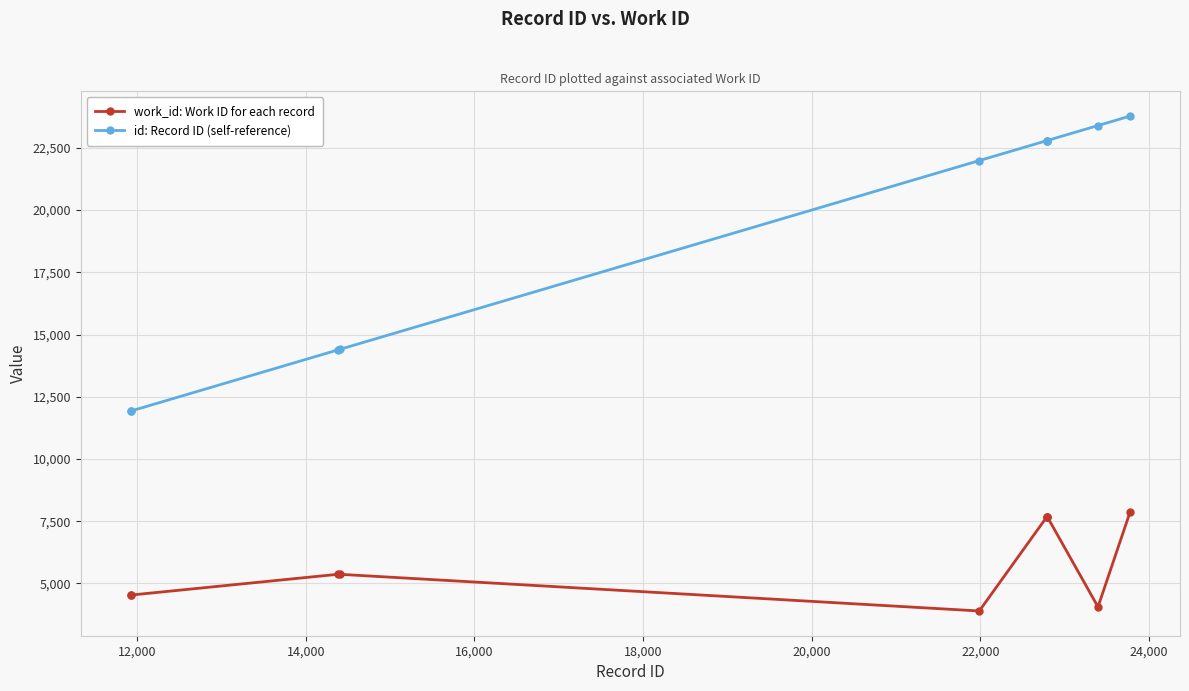

What is the difference between the second highest and second lowest values in the id: Record ID (self-reference) series?

11466